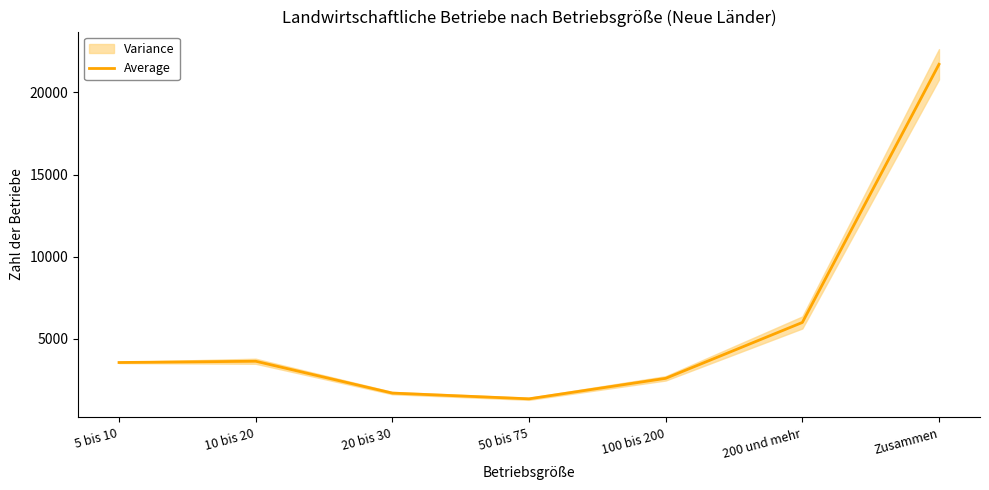

Reading left to right, transcribe all the data shown in this chart.

5 bis 10=3556.8	10 bis 20=3633.0	20 bis 30=1694.5	50 bis 75=1345.2	100 bis 200=2592.2	200 und mehr=5995.2	Zusammen=21716.0